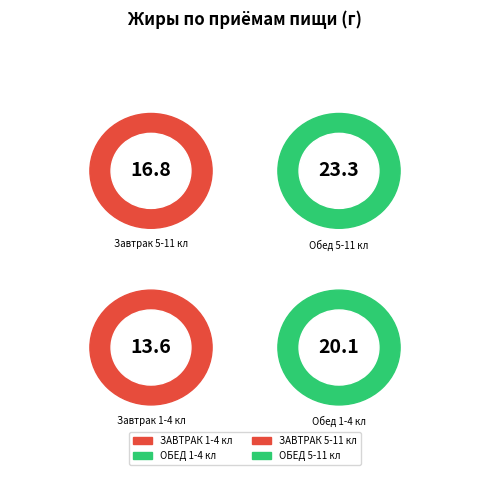

To the nearest percent, what percentage of the pie is ОБЕД 1-4 кл?

27%